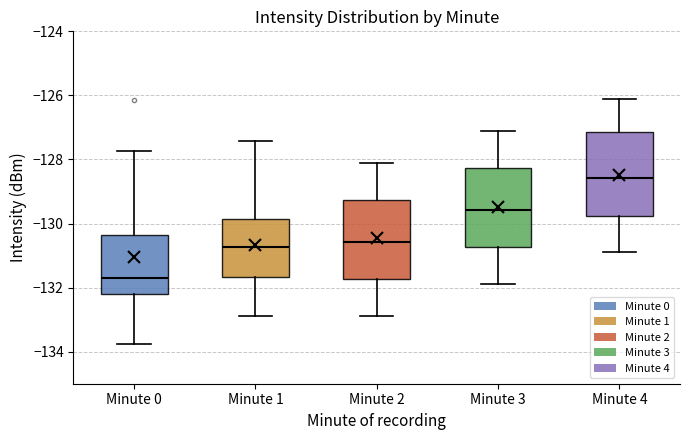

Where does the upper whisker of the box for Minute 1 end on the y-axis? The values are not printed on the chart, so give them approximately, as read against the axis.

-127.4